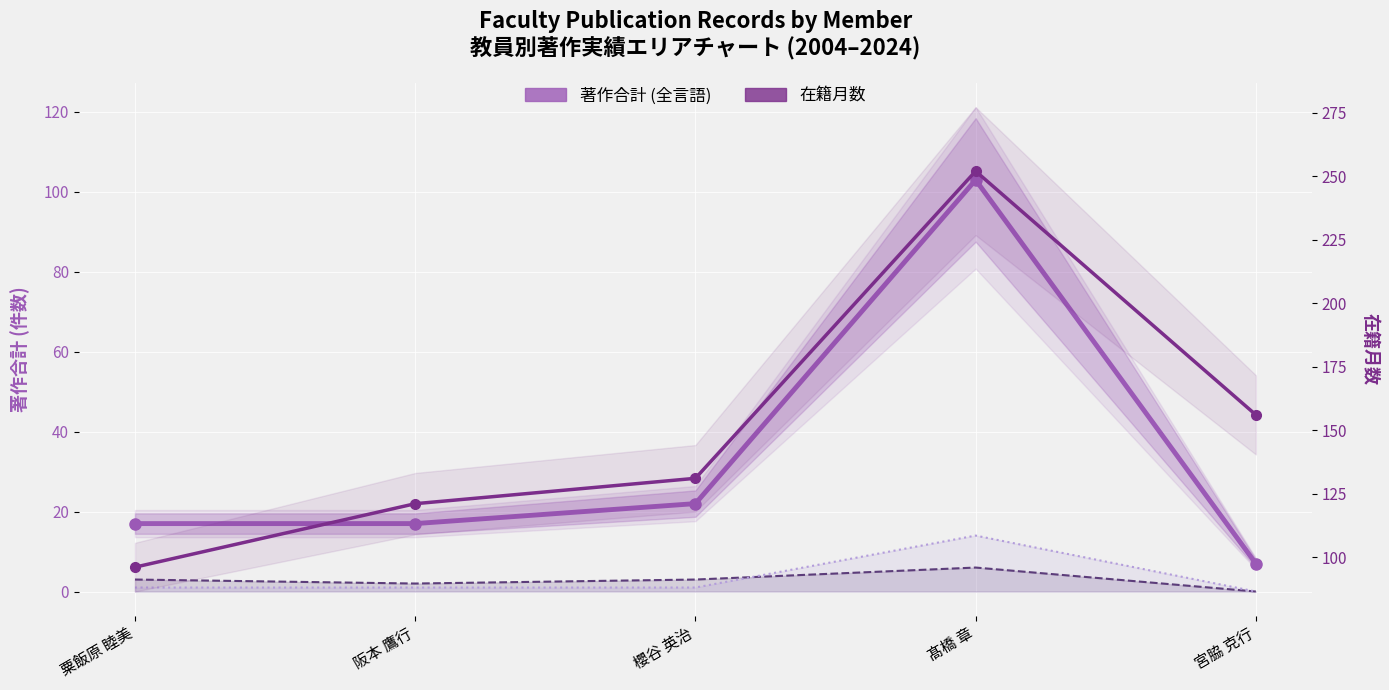

Where is 著作合計 (全言語) nearest to the value 55?

櫻谷 英治